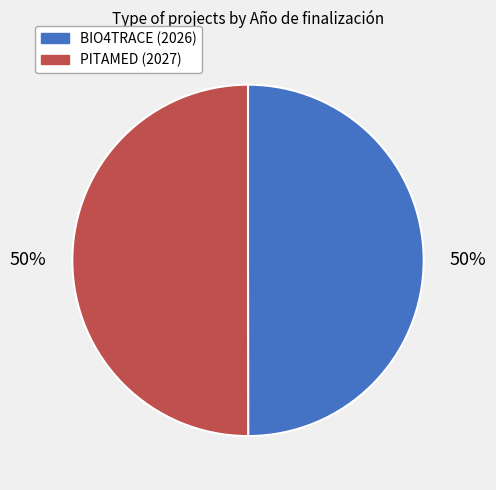

To the nearest percent, what is the average slice percentage?

50%